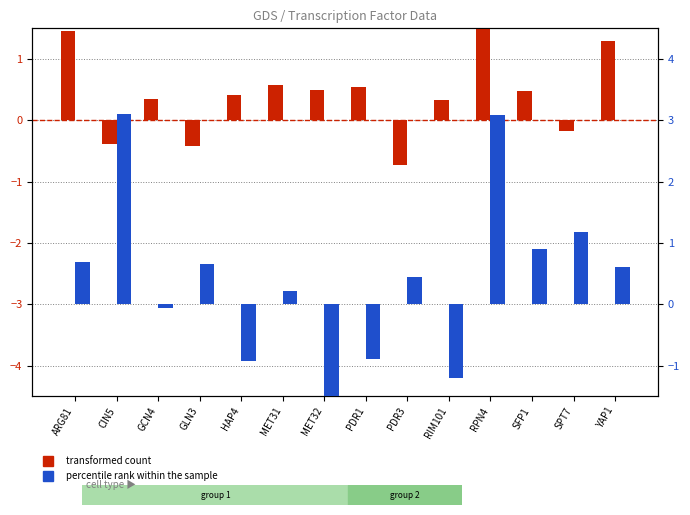

At how many categories does at least one series exceed 1?

5